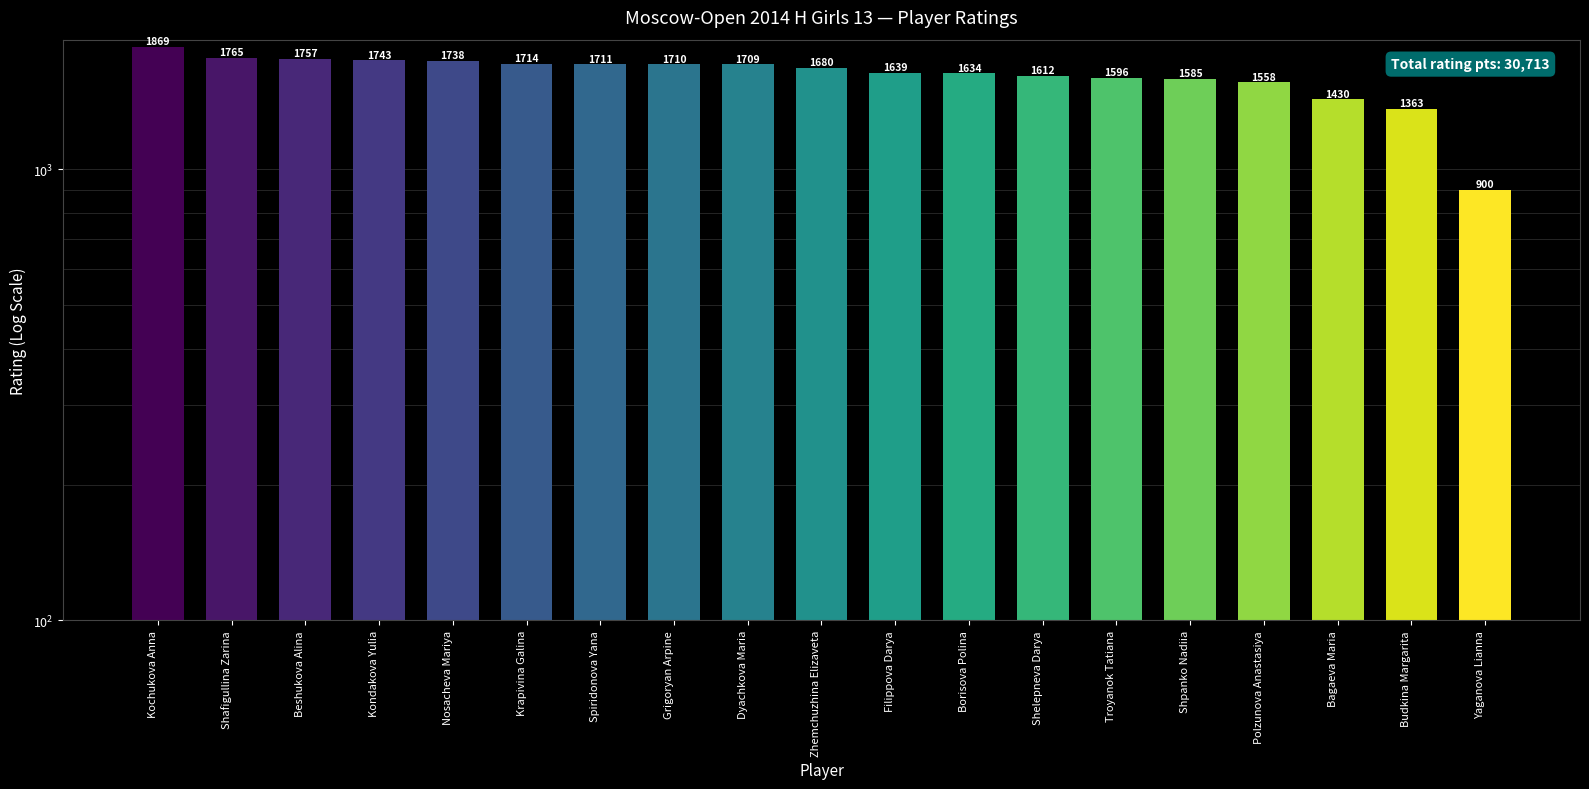

Reading right to left, what are all the values shown in this chart?

900	1363	1430	1558	1585	1596	1612	1634	1639	1680	1709	1710	1711	1714	1738	1743	1757	1765	1869